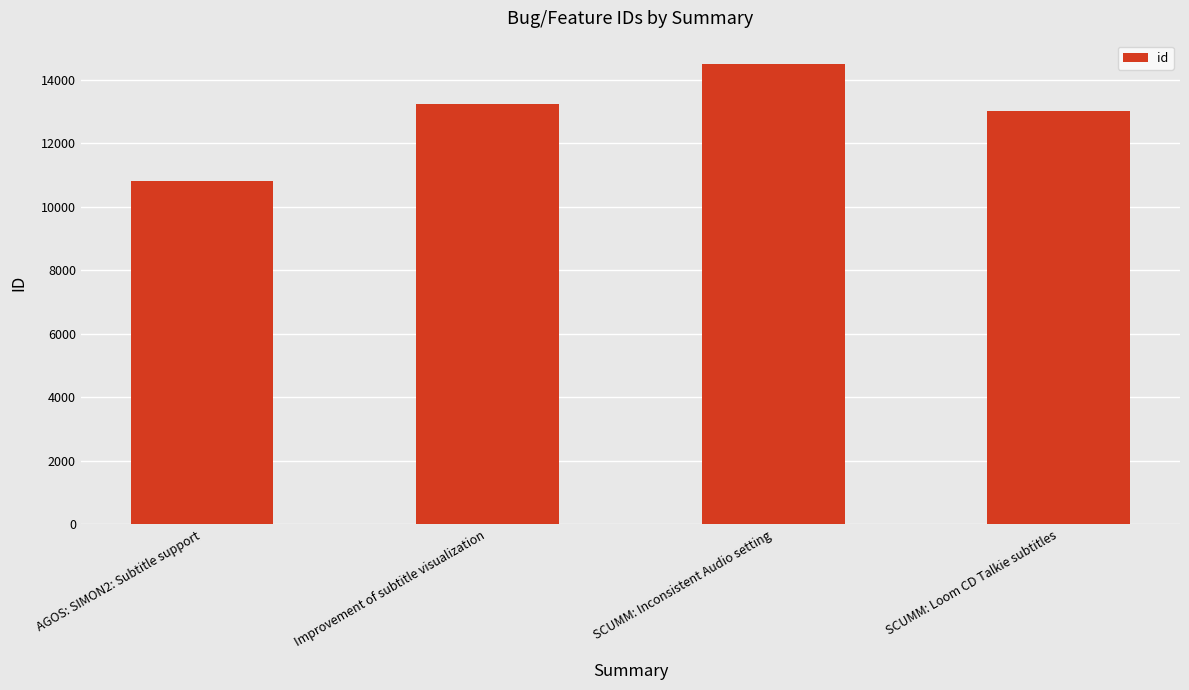

How many values are below 13240?

2